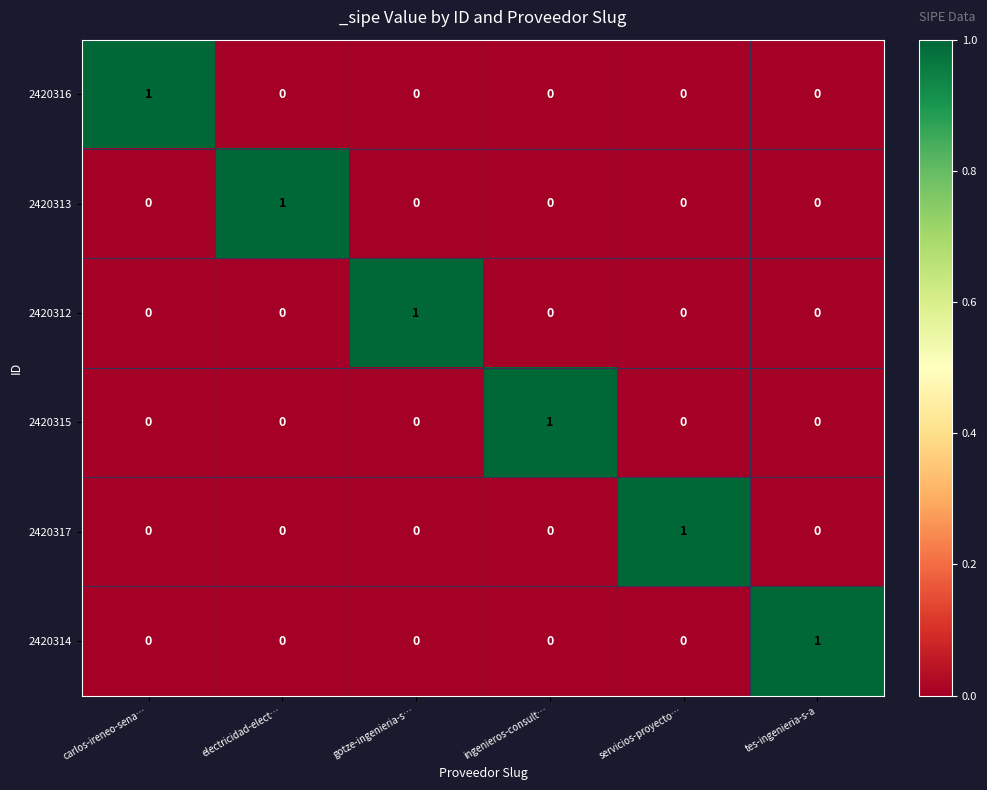

At how many categories does at least one series exceed 0?

6